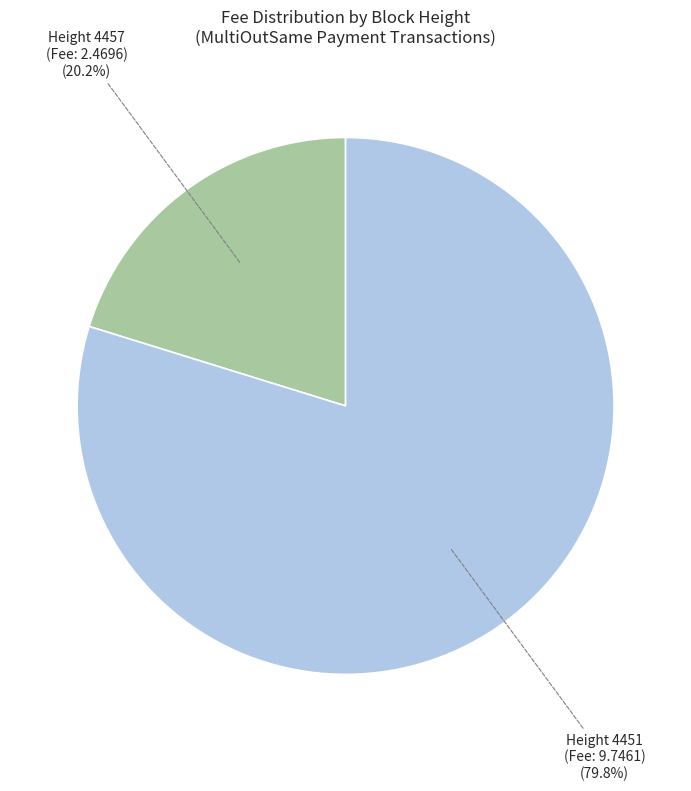

Which has a higher value, Height 4451 or Height 4457?

Height 4451